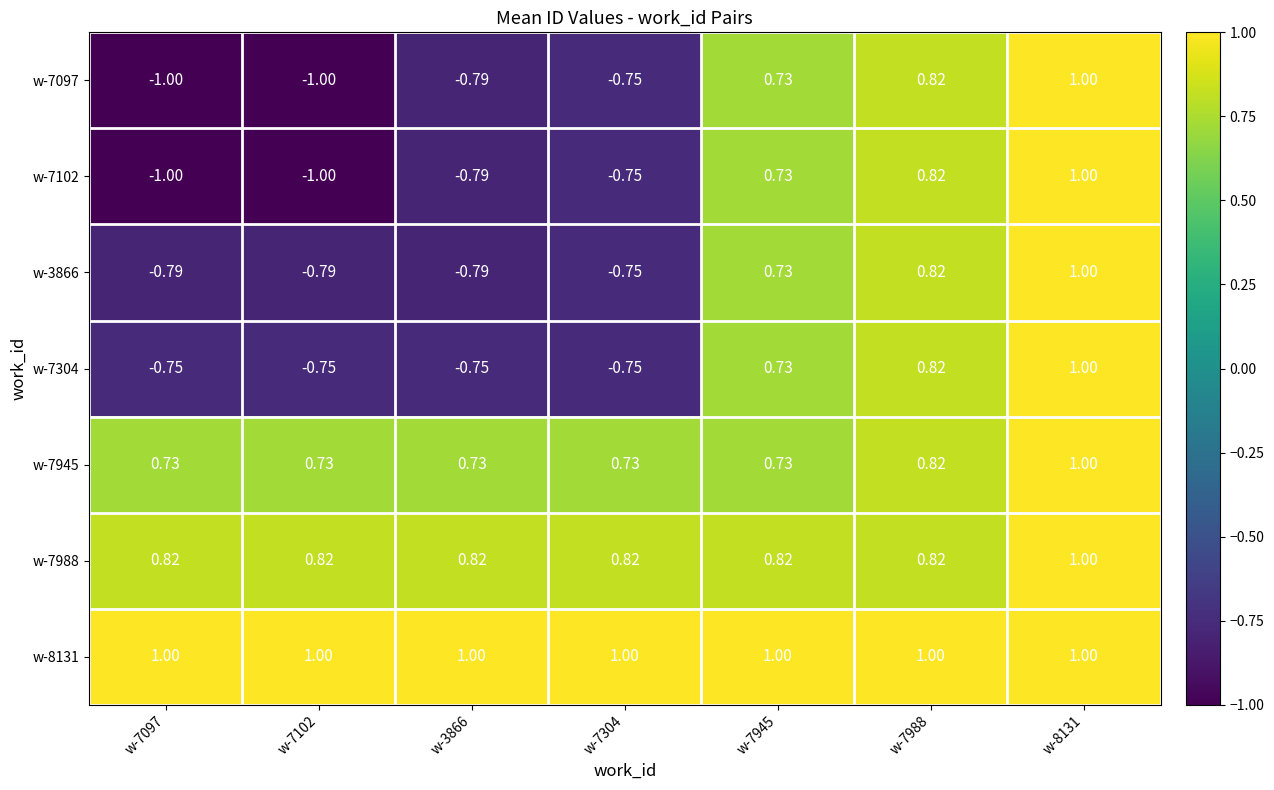

Is the value of w-7304 at w-7102 greater than the value of w-7102 at w-7304?

No